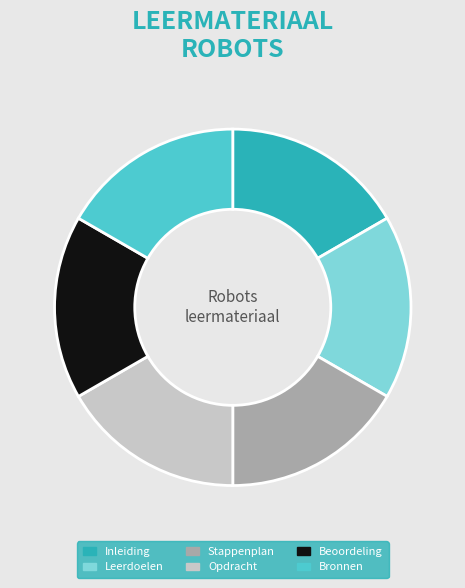

Is it true that Inleiding is 5% of the pie?

False